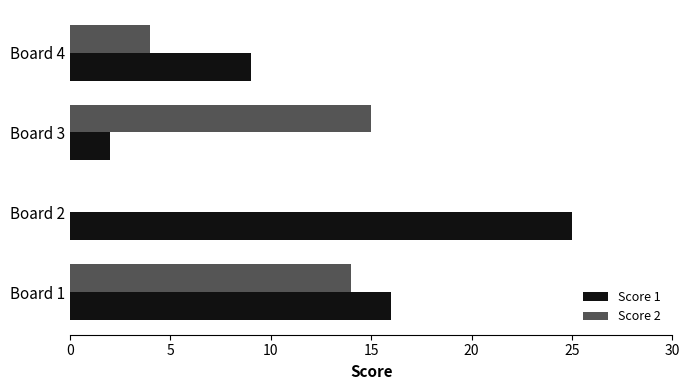

At which label does Score 1 reach its peak?

Board 2